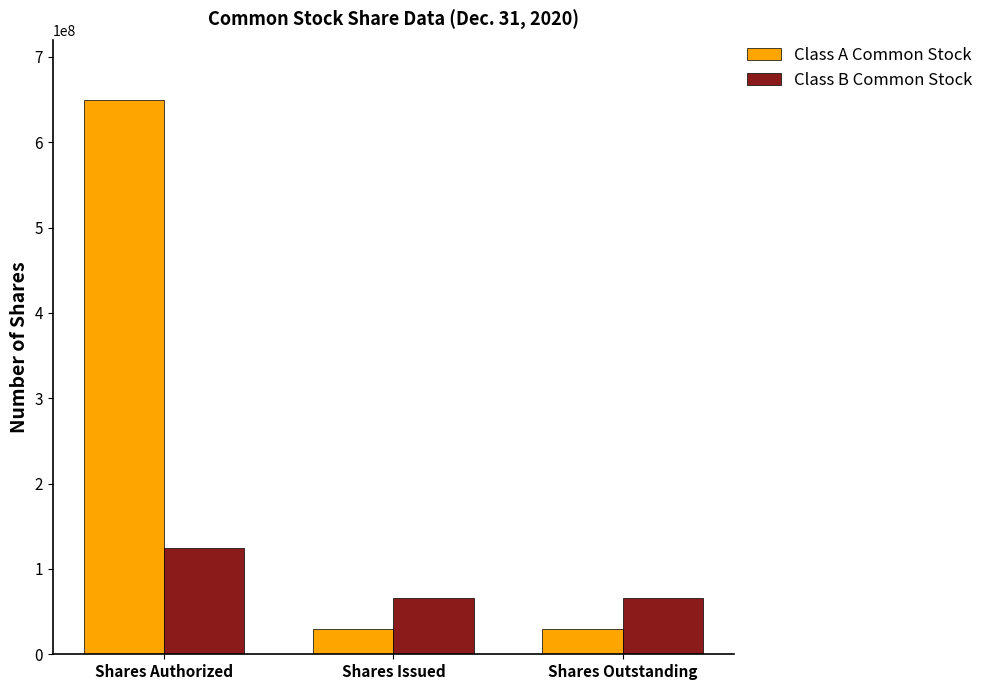

What is the label of the 3rd bar from the left?

Shares Outstanding